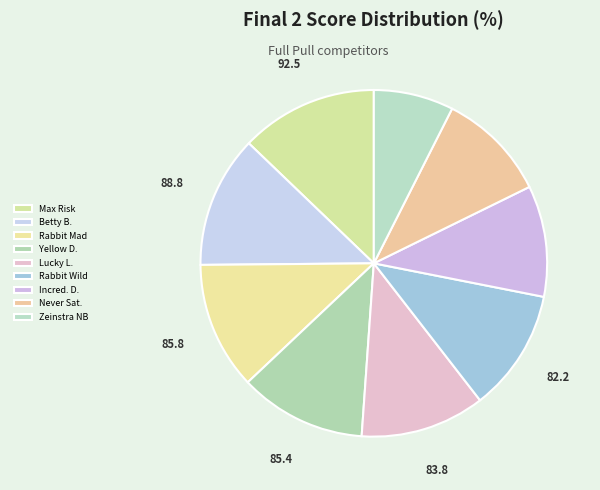

How many slices are in this pie chart?

9